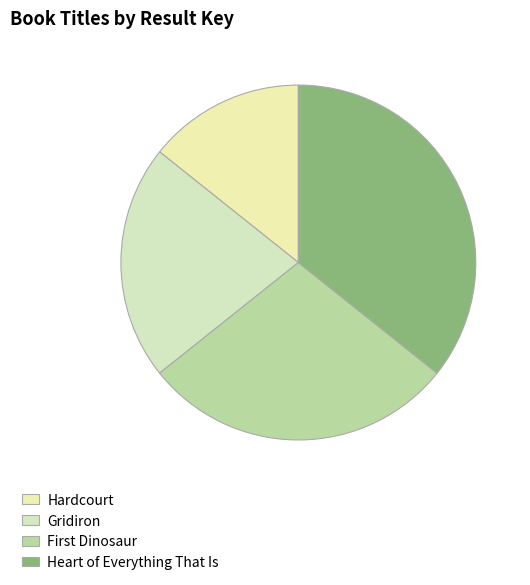

What is the largest slice in the pie chart?

Heart of Everything That Is